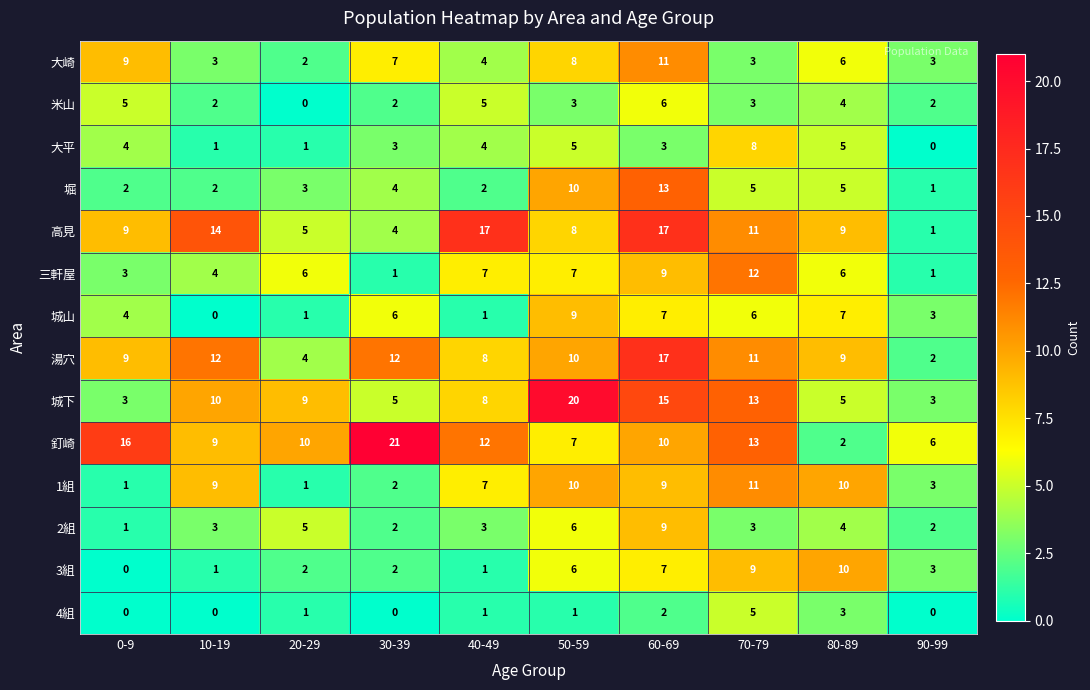

What is the approximate value of 釘崎 at 60-69, to the nearest 5?

10